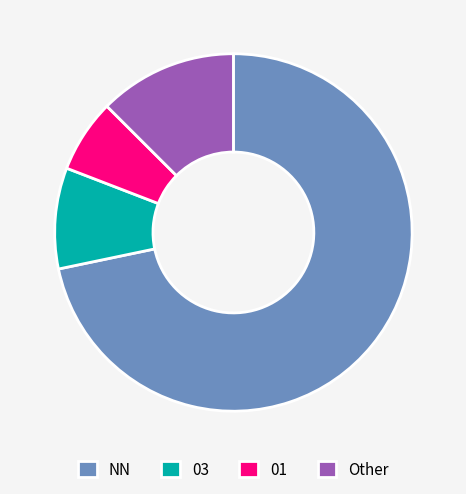

Which has a higher value, 01 or NN?

NN